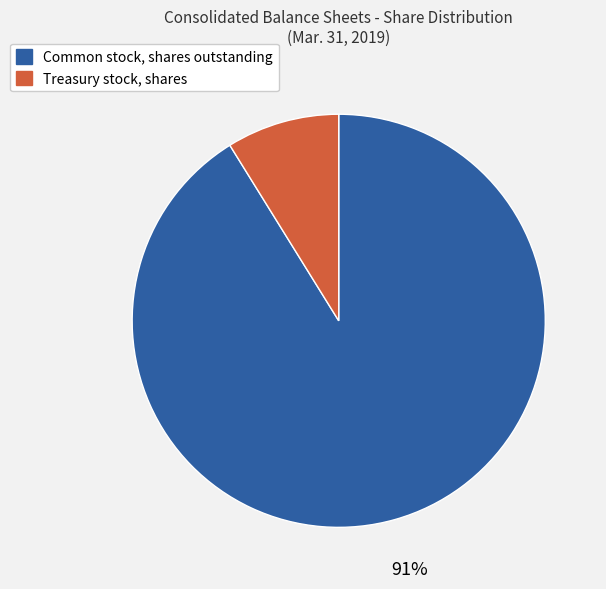

Which category has the smallest portion of the pie?

Treasury stock, shares